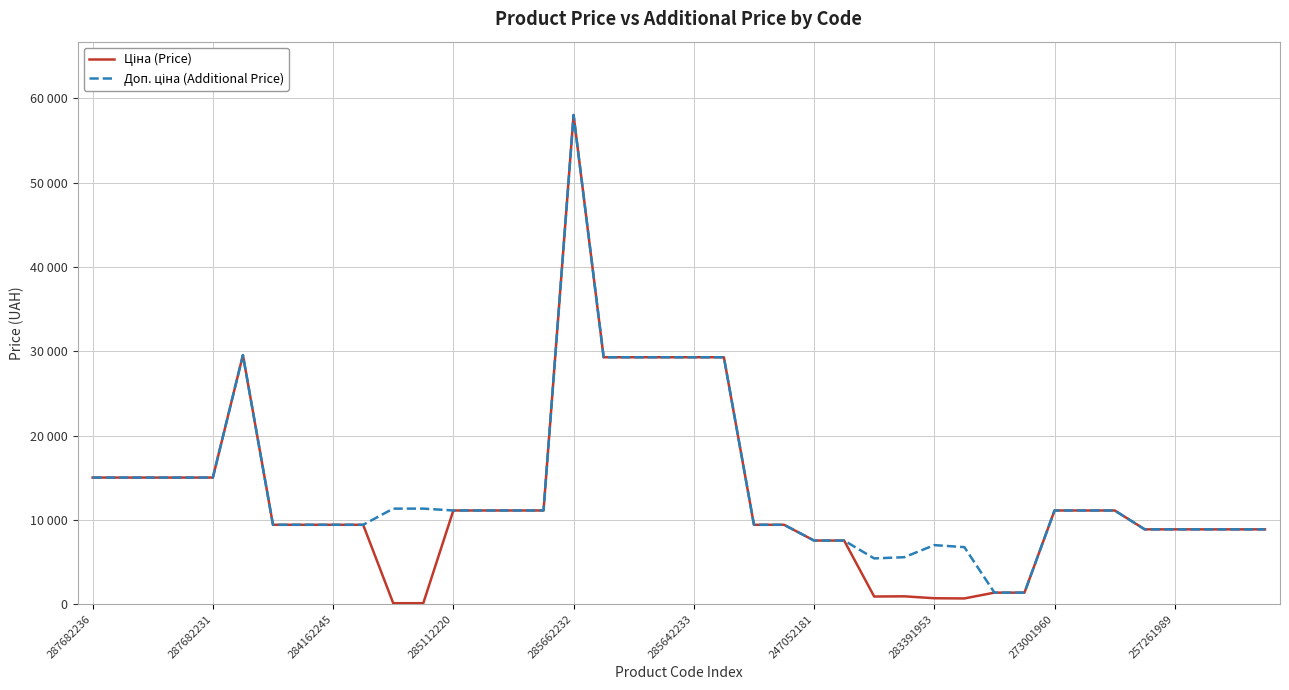

Does the chart have visible grid lines?

Yes